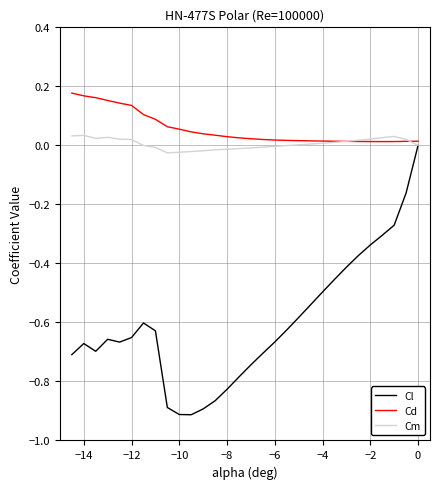

Which series has the largest range (max minus min)?

Cl